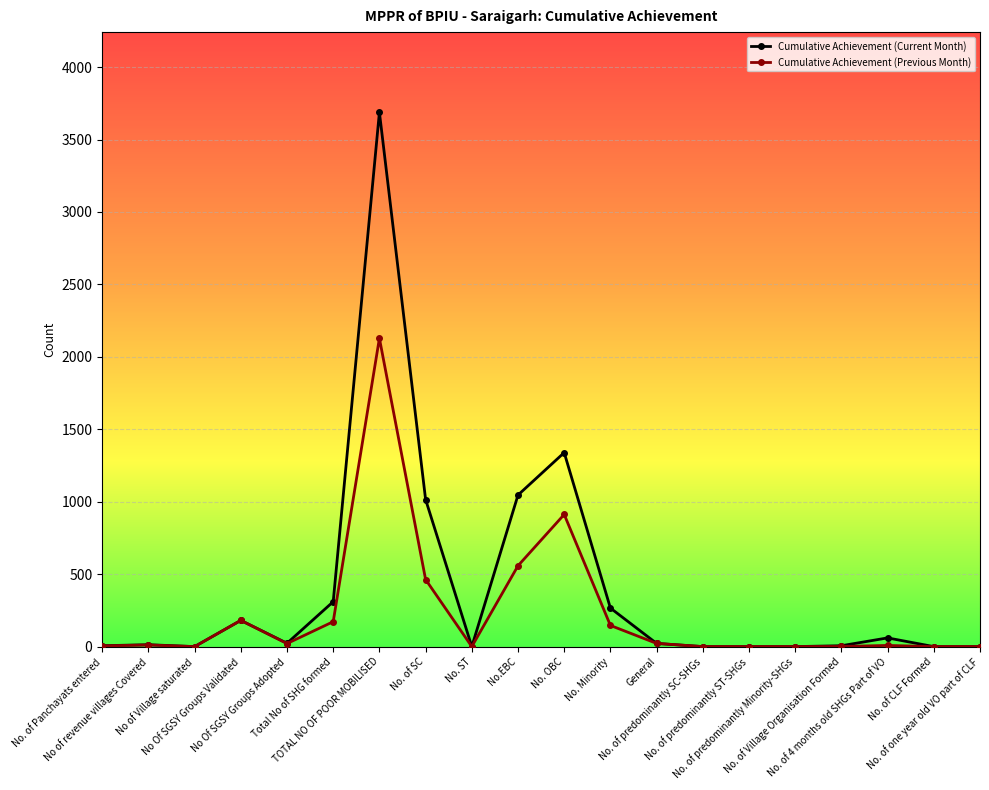

Rank the series by their maximum value, from highest to lowest.

Cumulative Achievement (Current Month), Cumulative Achievement (Previous Month)